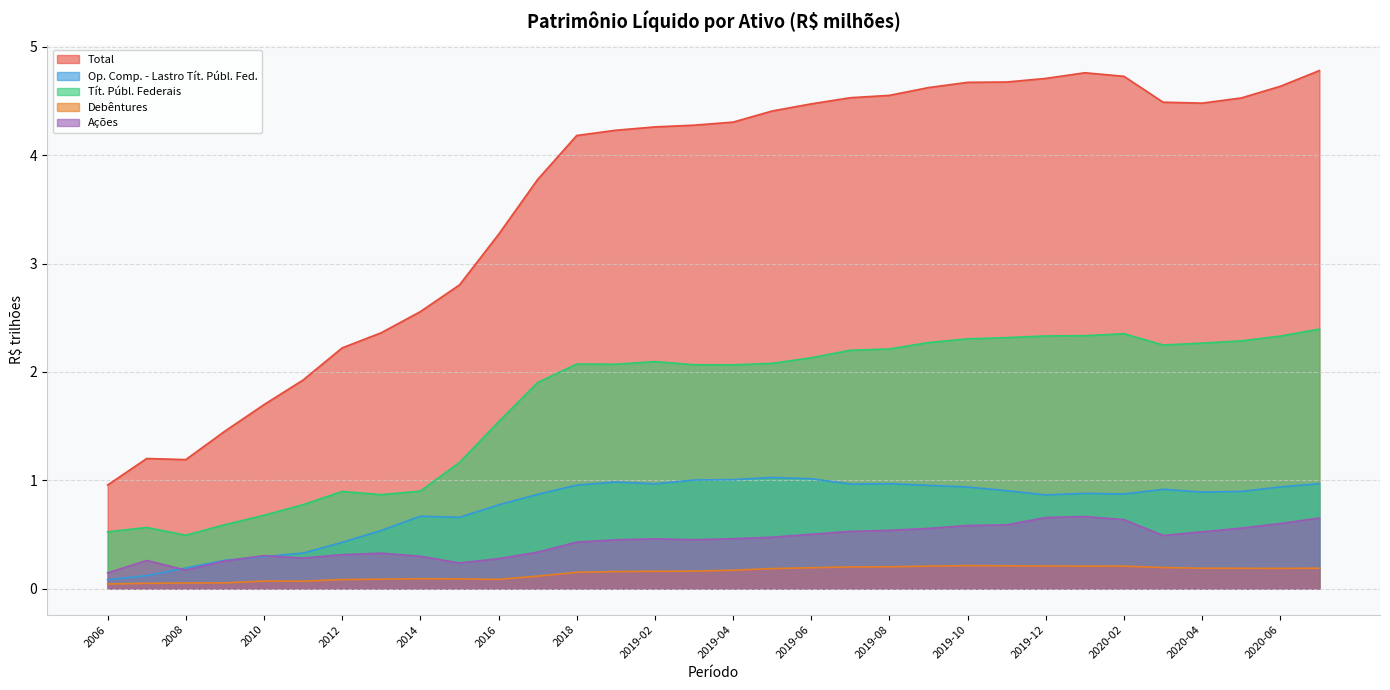

Which series has the largest total across all categories?

Total